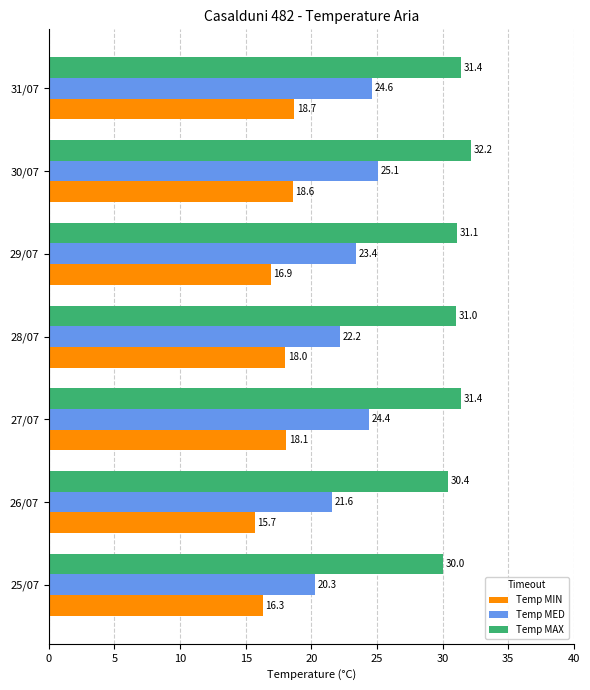

The value of Temp MAX at 30/07 is 50.0. True or false?

False